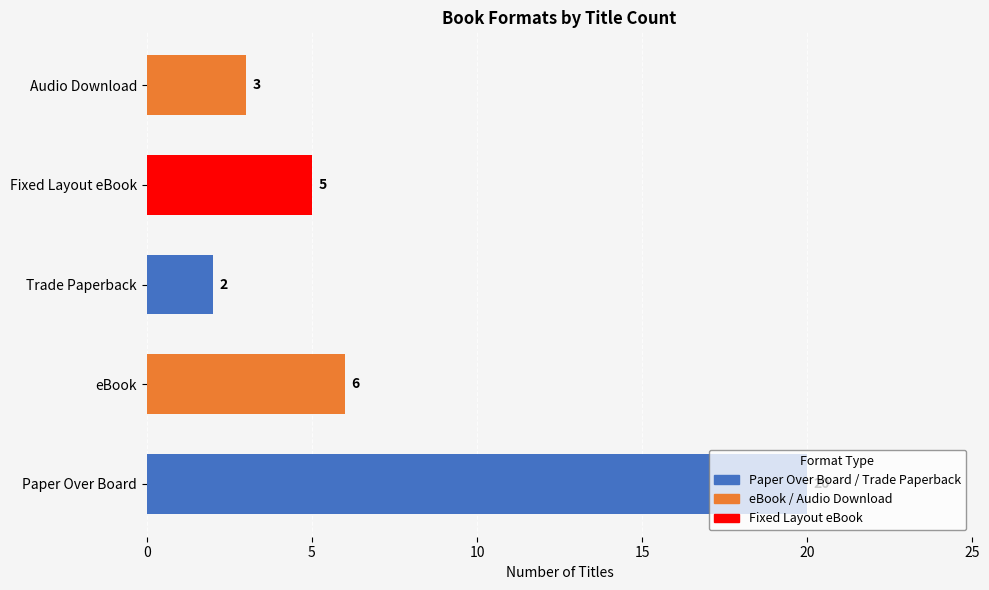

Is it true that the value at eBook is 2?

False